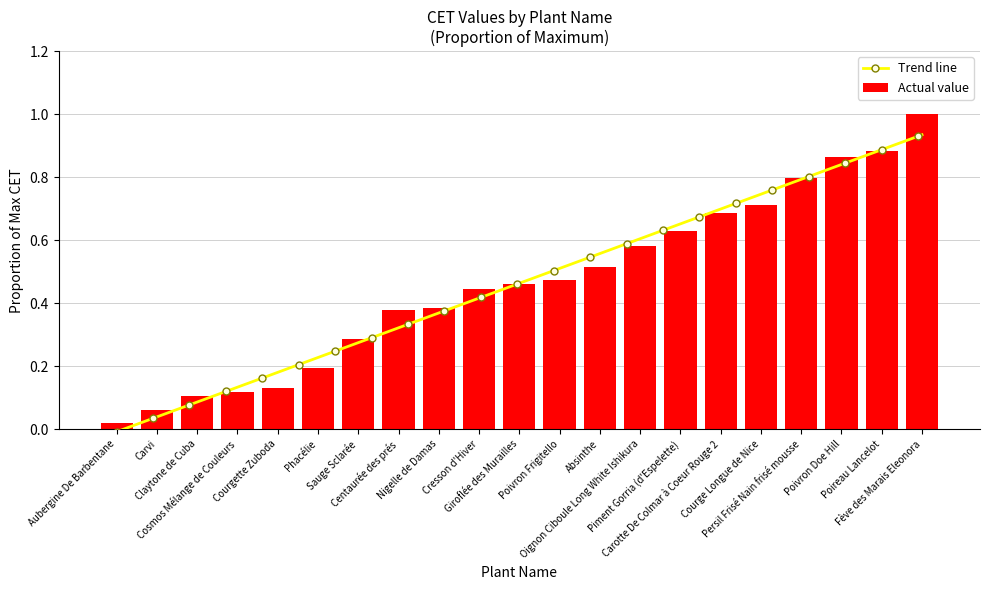

What is the change in value from Sauge Sclarée to Giroflée des Murailles?

+0.2